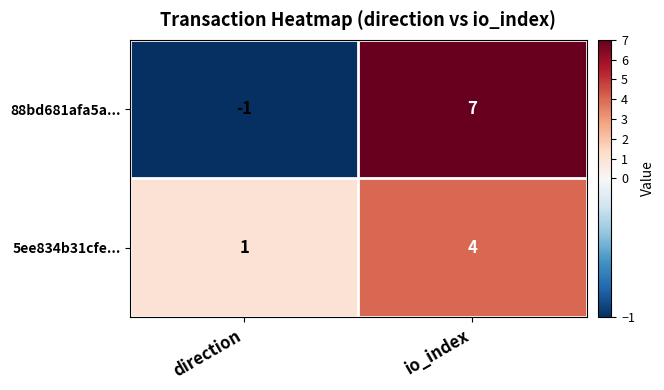

True or false: 88bd681afa5a... has a value of 11 at io_index.

False